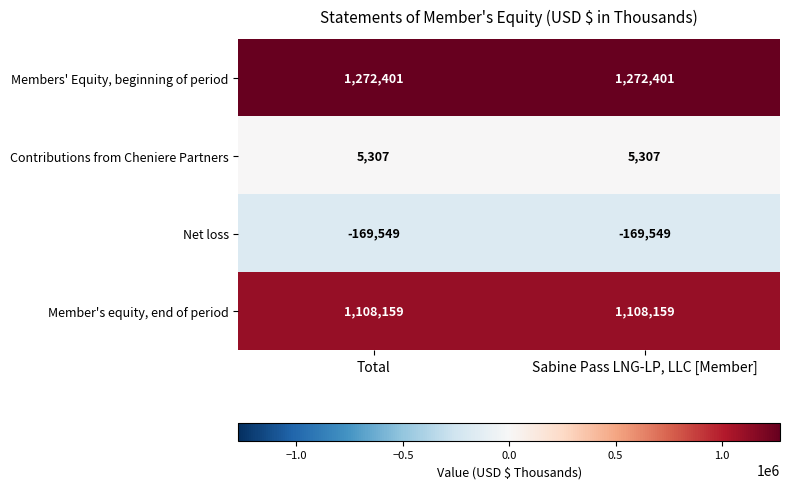

What is the total value across all series at Total?

2216318